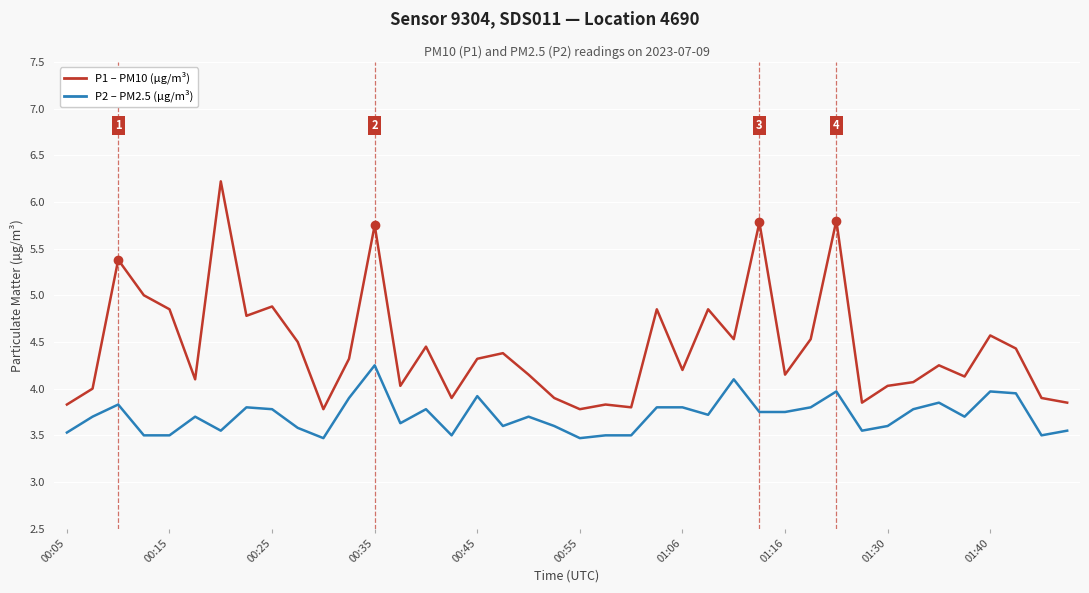

True or false: P2 – PM2.5 (µg/m³) and P1 – PM10 (µg/m³) cross at least once.

False